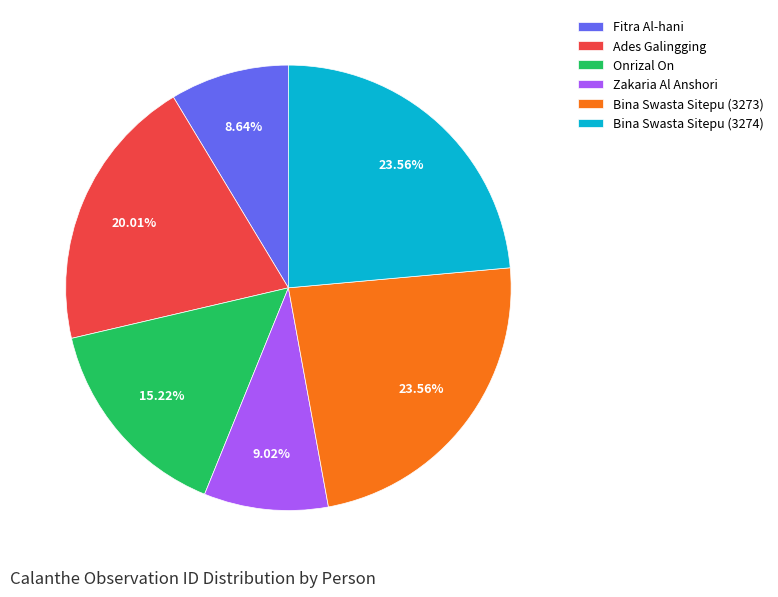

Does Onrizal On represent more than half of the total?

No